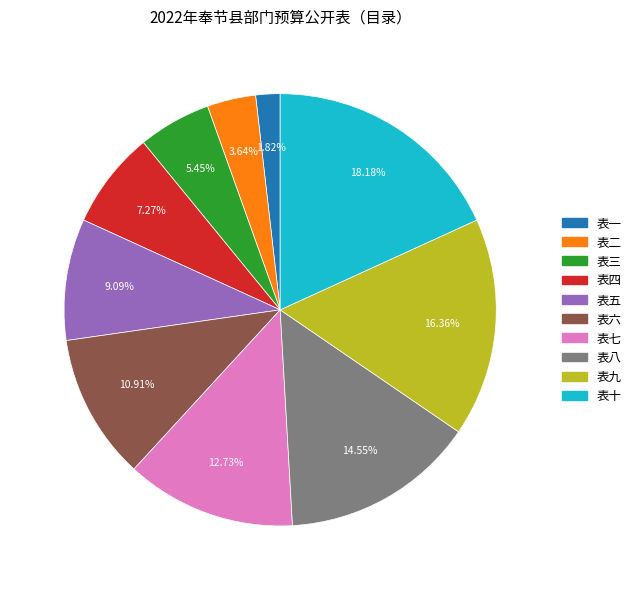

To the nearest percent, what portion does 表八 represent?

15%